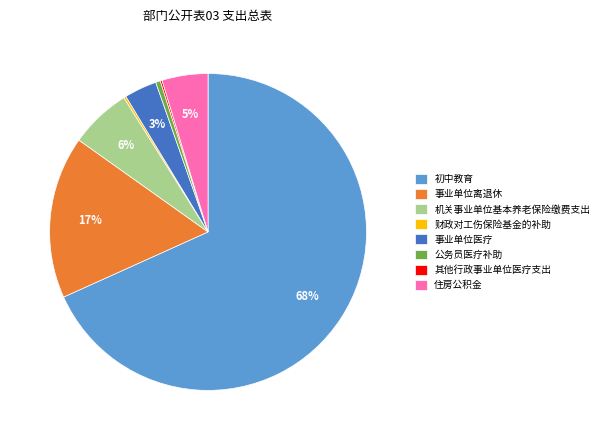

Is there a majority slice in this chart?

Yes